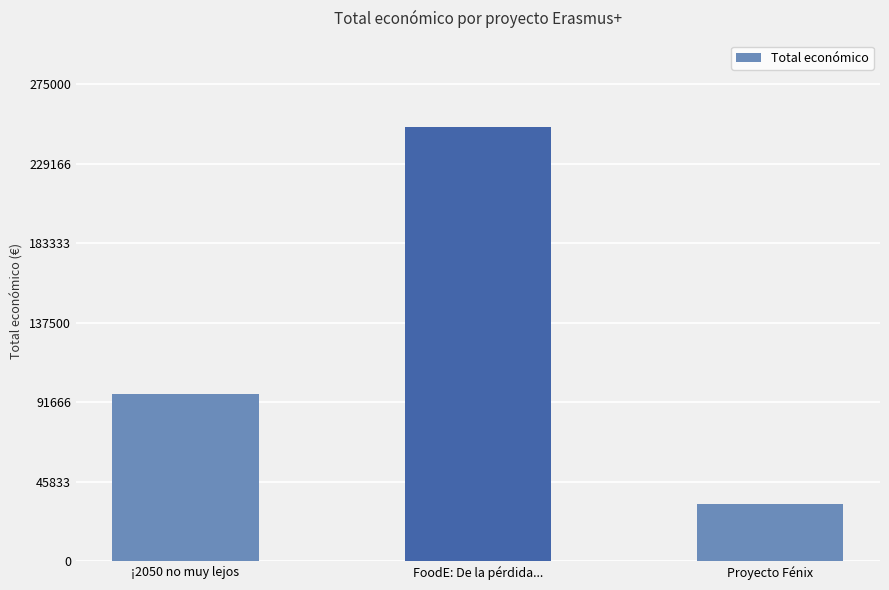

What is the label of the 1st bar from the right?

Proyecto Fénix